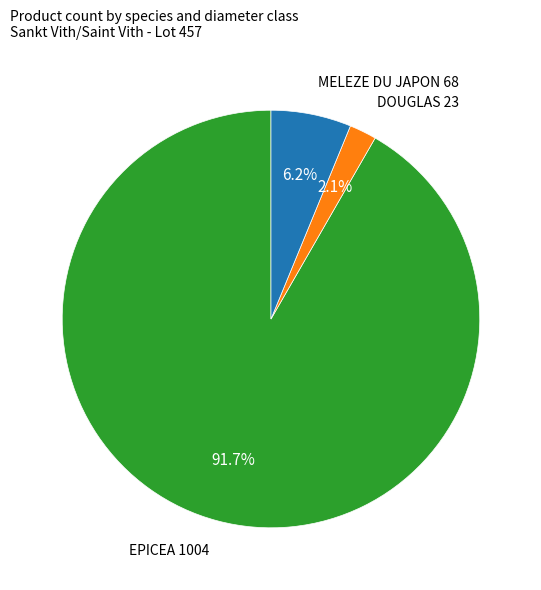

Is there any slice that represents more than half of the pie?

Yes